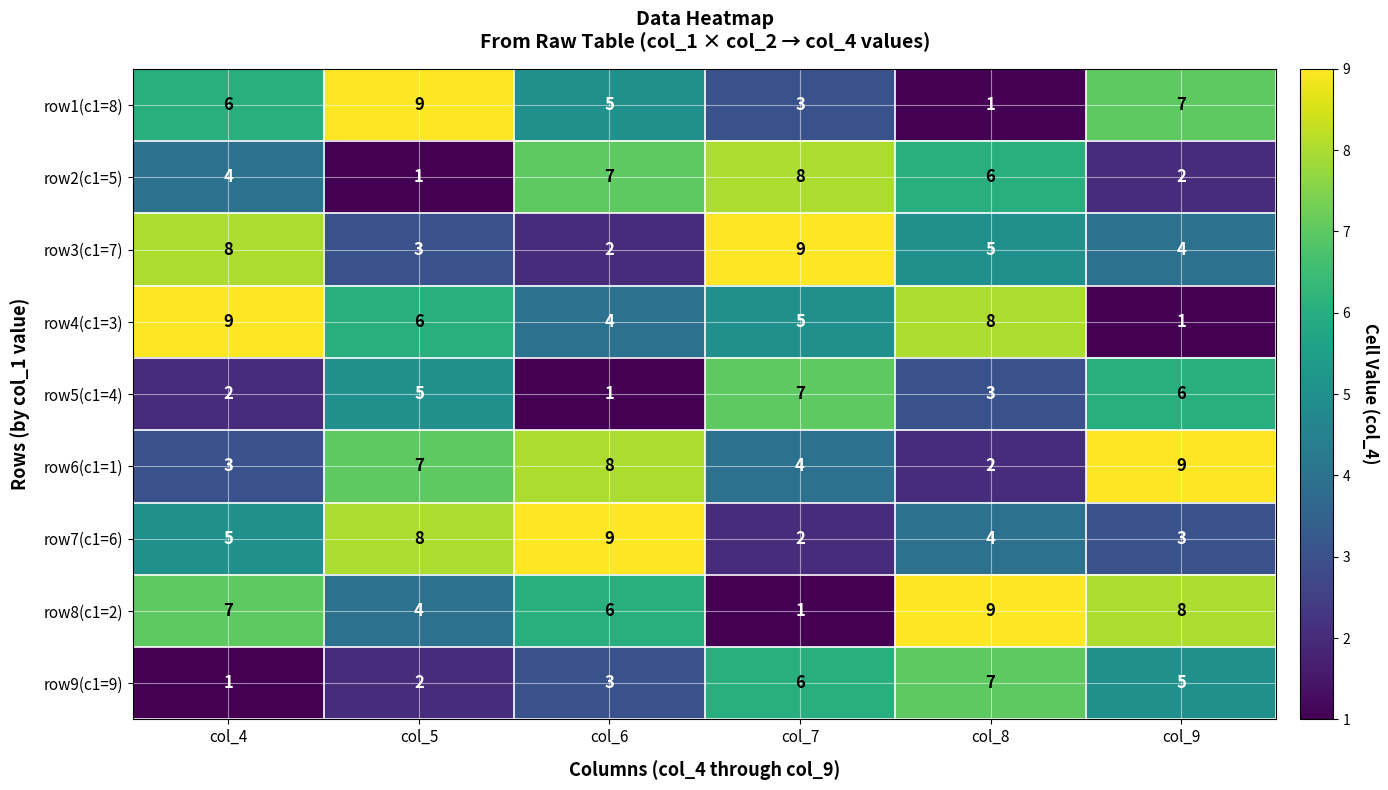

Which series changed the most between col_4 and col_9?

row4(c1=3)